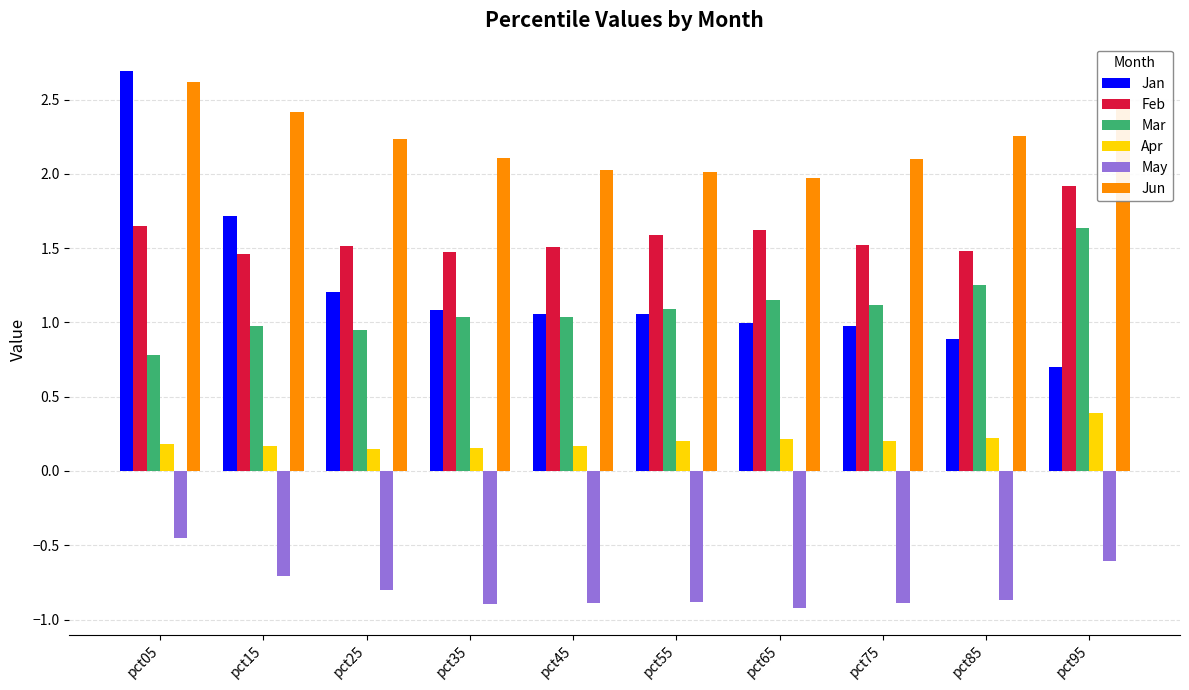

What is the maximum value shown in the chart?

2.7